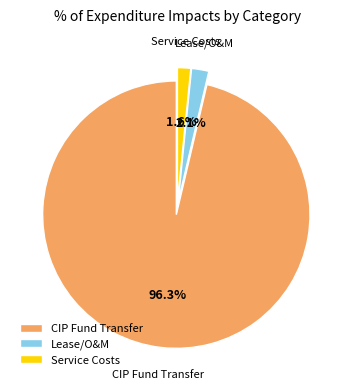

What is the ratio of the value at Service Costs to the value at Lease/O&M?

0.8